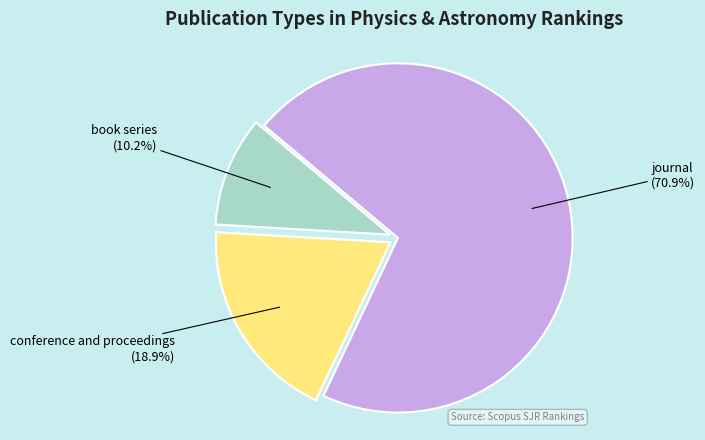

What is the majority slice?

journal